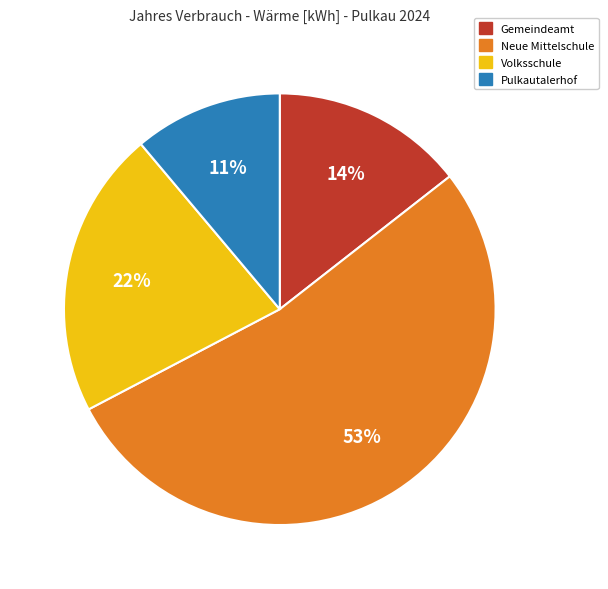

Does any single category account for the majority?

Yes